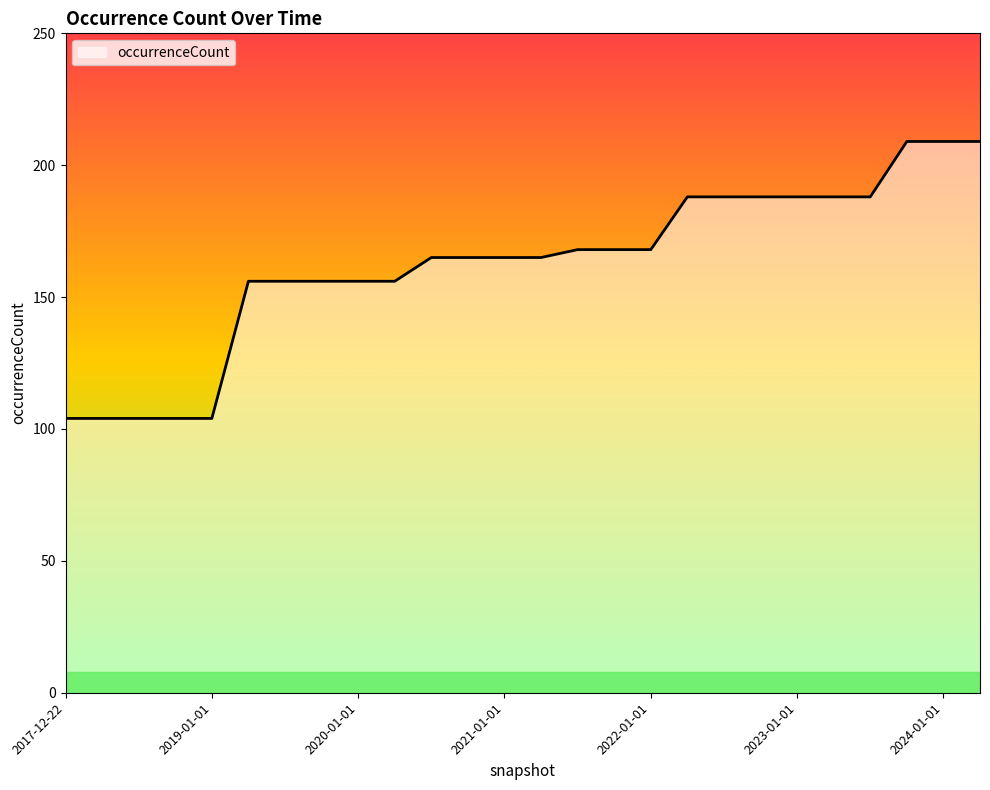

What is the maximum value shown in the chart?

209